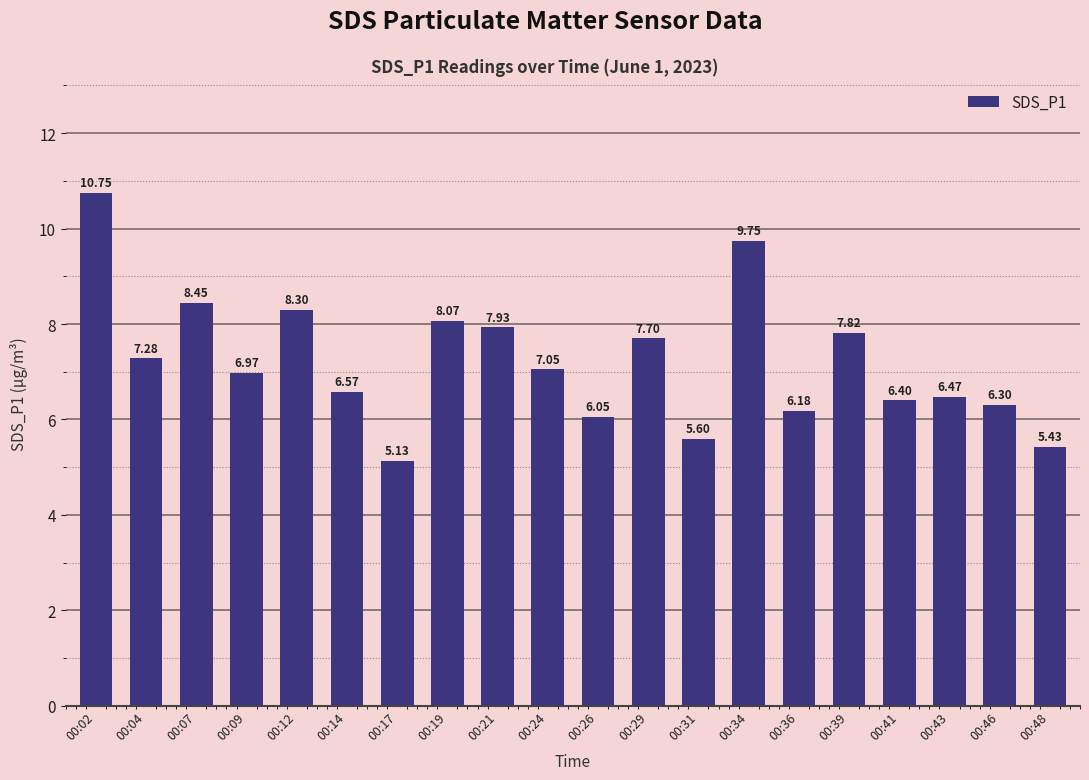

Approximately how many times larger is the value at 00:24 compared to 00:31?

1.3